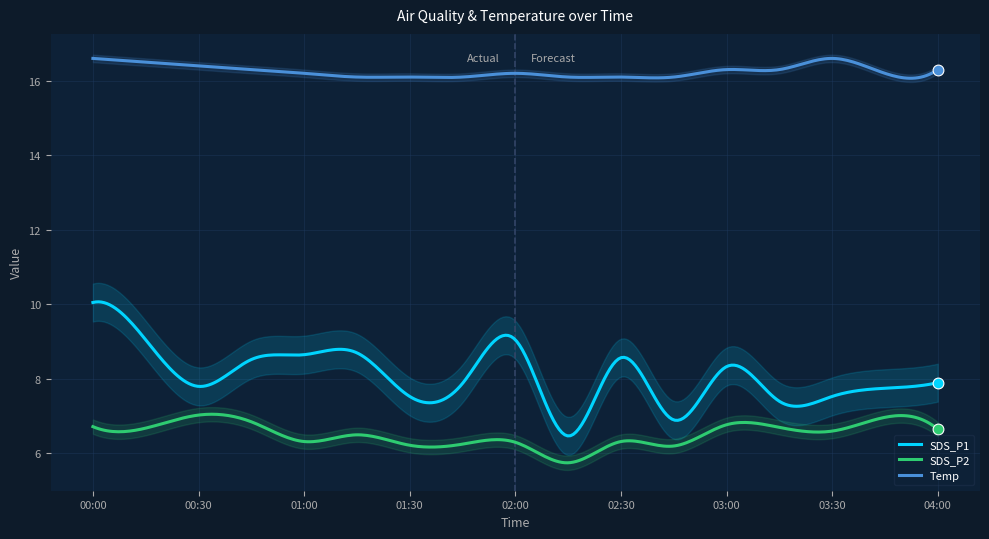

What is the total value across all series at 03:30?

30.7